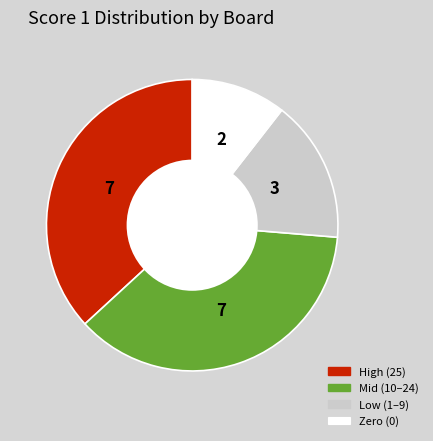

Is the sum of High (25) and Zero (0) greater than half?

No